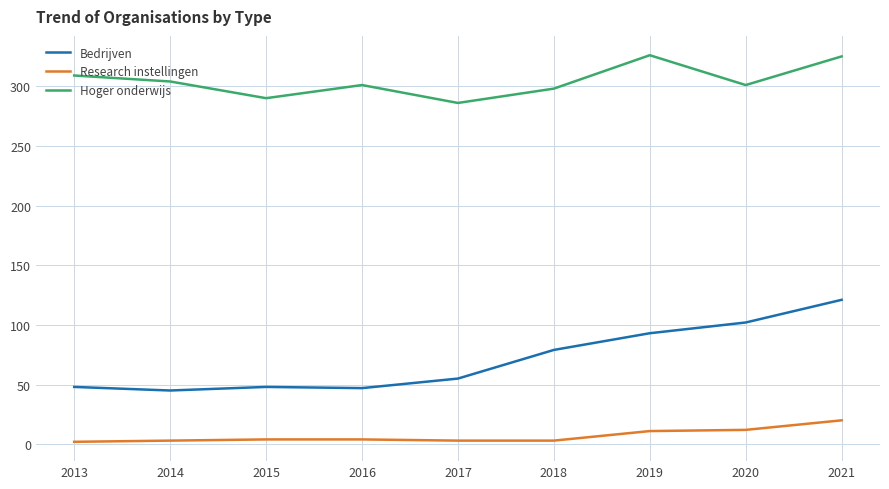

At which category does Bedrijven reach its first local valley?

2014